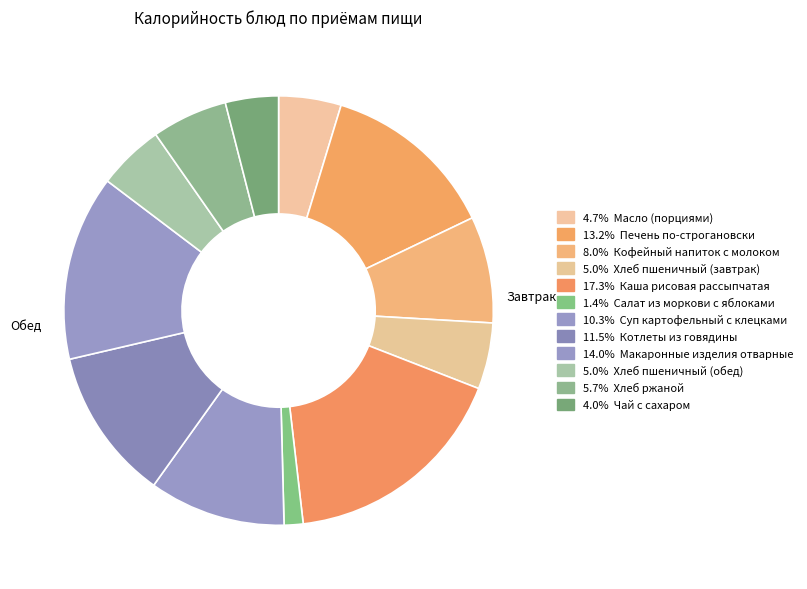

Count the number of slices in the pie.

12